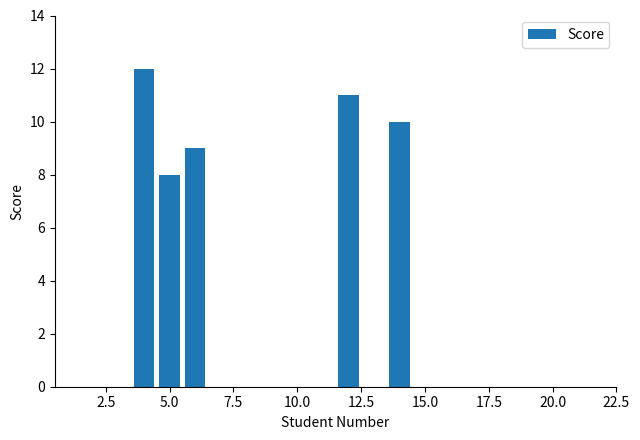

What is the maximum value shown in the chart?

12